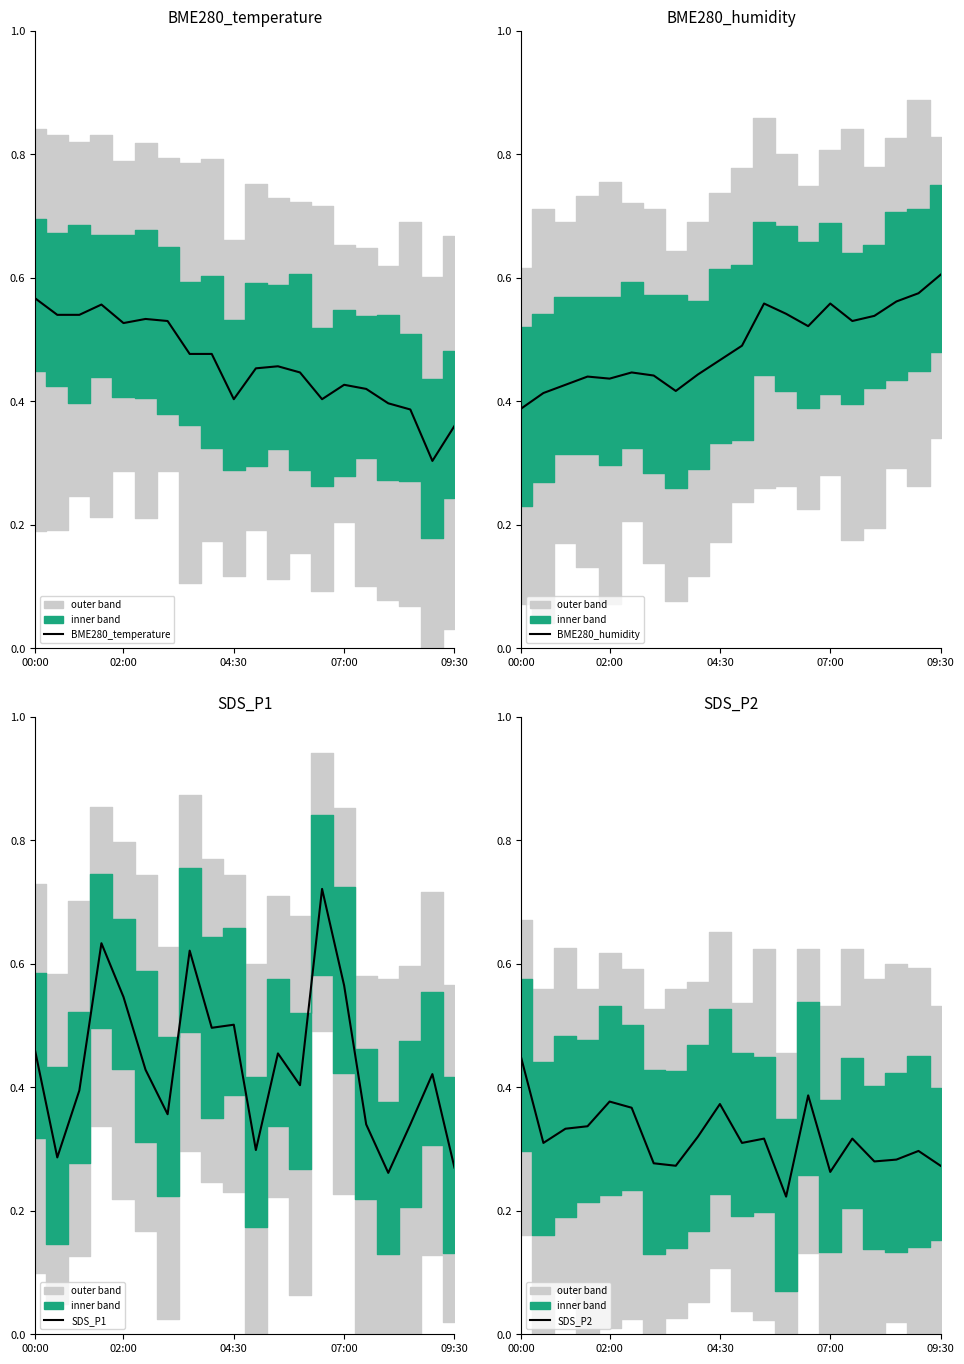

What is the sum of all BME280_temperature values?

9.2